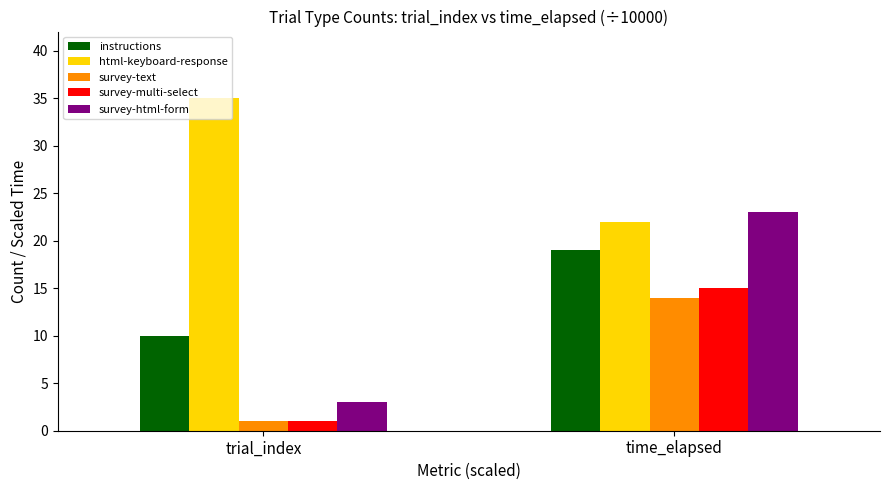

What is the difference between the maximum and minimum values in the html-keyboard-response series?

13